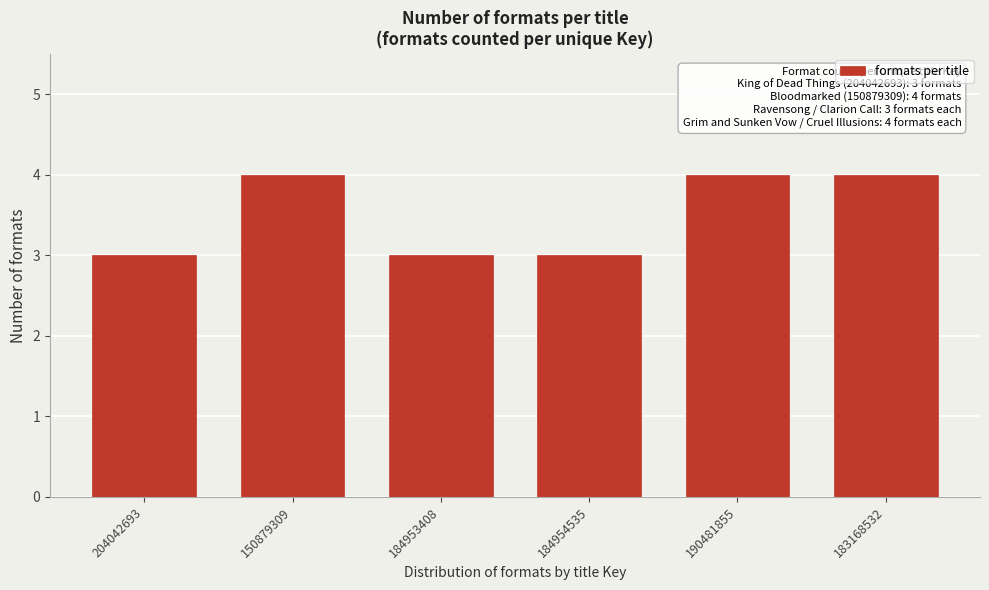

Reading right to left, transcribe all the data shown in this chart.

183168532=4	190481855=4	184954535=3	184953408=3	150879309=4	204042693=3